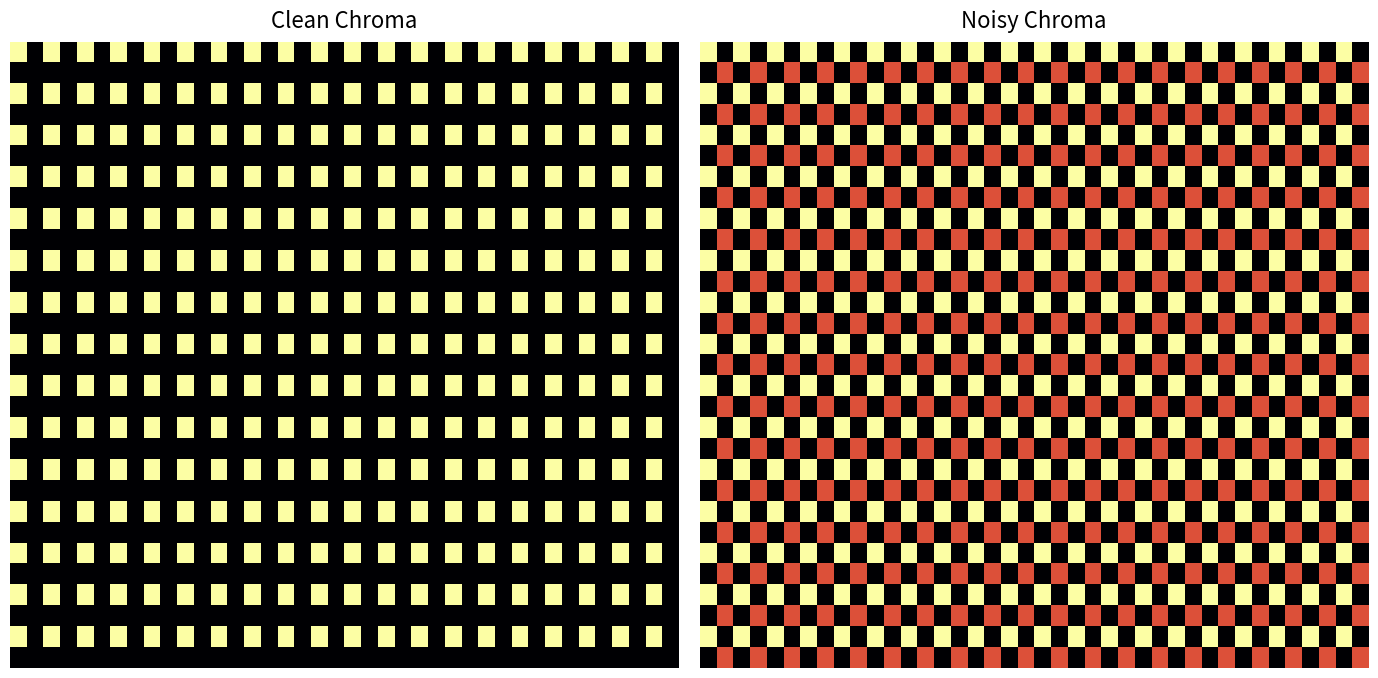

How many data points does each series have?

40